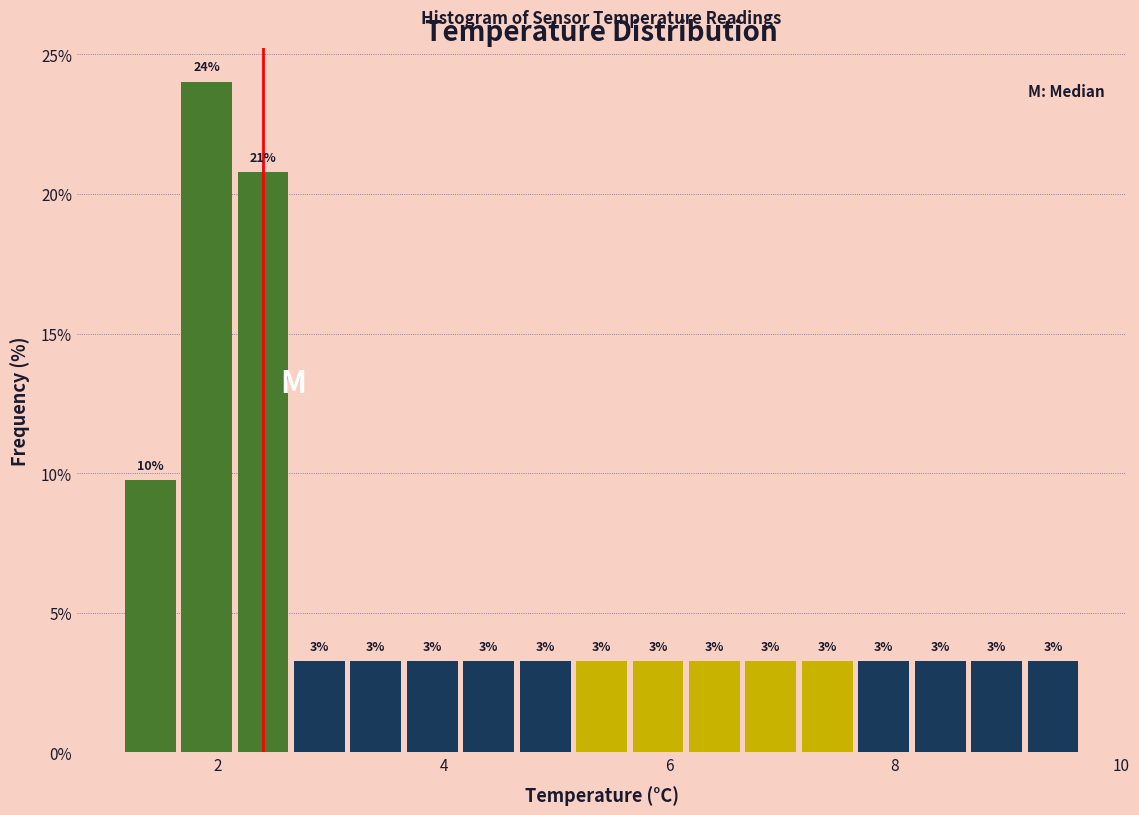

Read against the x-axis, roughly where is the centre of the tallest bar?

2.0